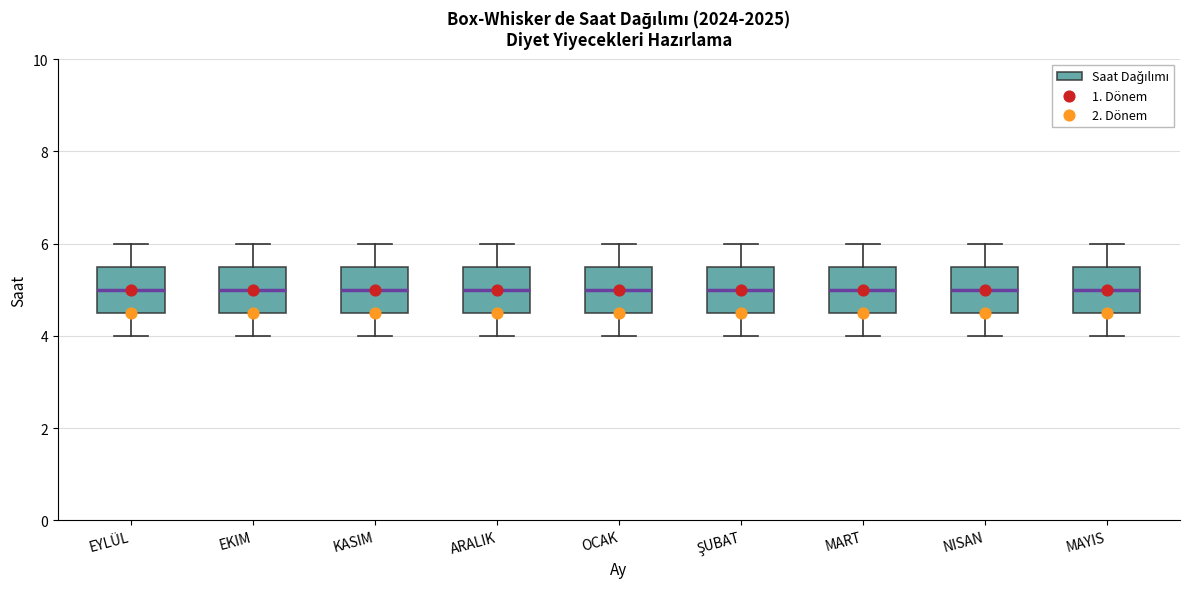

Reading left to right, transcribe this box plot: for each box, give where its median line is, the range the box spans, and where its two whiskers end, as read against the y-axis. The values are not printed on the chart, so give them approximately, as read against the axis.

EYLÜL: median 5.0, box 4.6 to 5.6, whiskers 4.0 to 6.0
EKIM: median 5.0, box 4.6 to 5.6, whiskers 4.0 to 6.0
KASIM: median 5.0, box 4.6 to 5.6, whiskers 4.0 to 6.0
ARALIK: median 5.0, box 4.6 to 5.6, whiskers 4.0 to 6.0
OCAK: median 5.0, box 4.6 to 5.6, whiskers 4.0 to 6.0
ŞUBAT: median 5.0, box 4.6 to 5.6, whiskers 4.0 to 6.0
MART: median 5.0, box 4.6 to 5.6, whiskers 4.0 to 6.0
NISAN: median 5.0, box 4.6 to 5.6, whiskers 4.0 to 6.0
MAYIS: median 5.0, box 4.6 to 5.6, whiskers 4.0 to 6.0